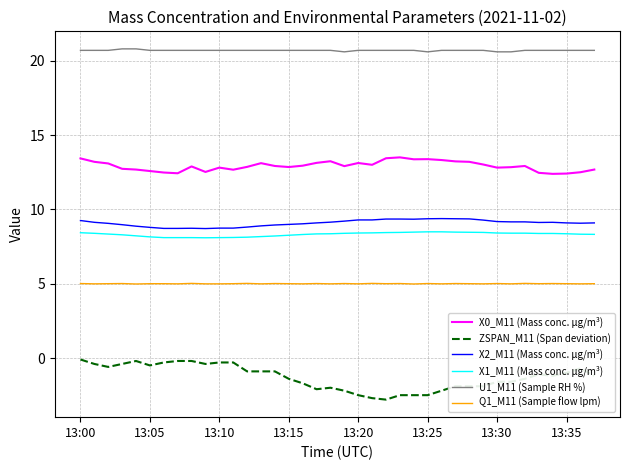

What is the minimum value for Q1_M11 (Sample flow lpm)?

5.0